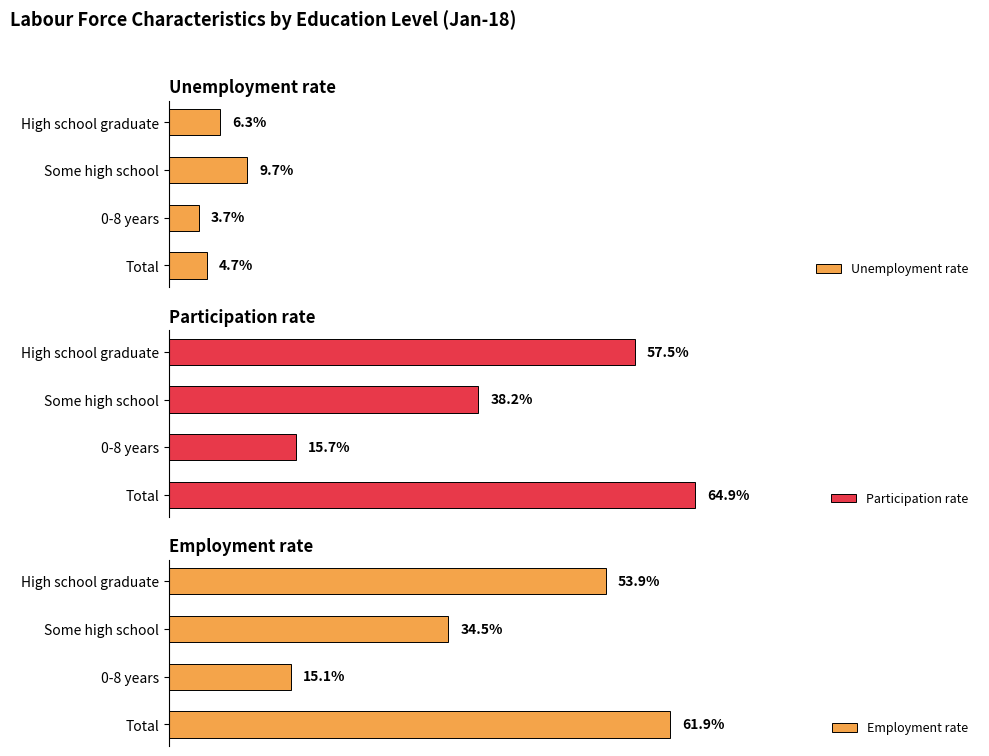

Which series has the largest total across all categories?

Participation rate